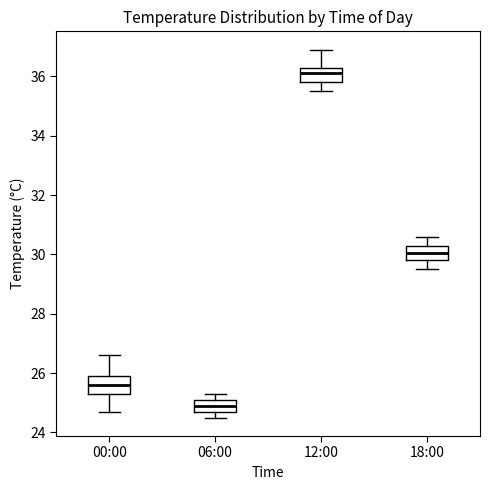

Reading left to right, read every box against the y-axis: the position of its median line, the range the box covers, and the ends of its whiskers. The values are not printed on the chart, so give them approximately, as read against the axis.

00:00: median 25.6, box 25.4 to 26.0, whiskers 24.8 to 26.6
06:00: median 25.0, box 24.8 to 25.2, whiskers 24.6 to 25.4
12:00: median 36.2, box 35.8 to 36.4, whiskers 35.6 to 37.0
18:00: median 30.0, box 29.8 to 30.4, whiskers 29.6 to 30.6